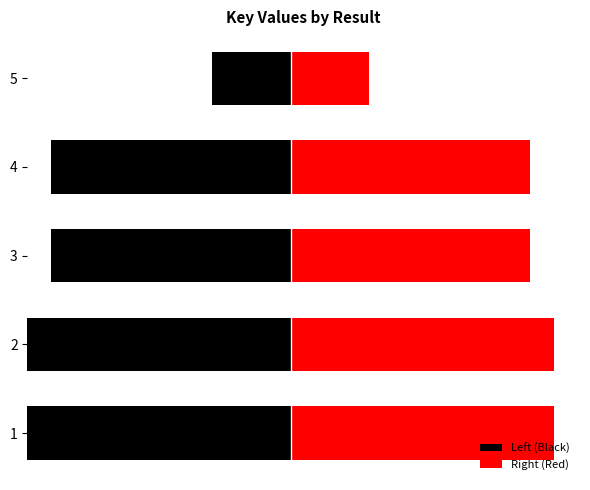

Are the bars grouped side by side (vs. stacked)?

Yes